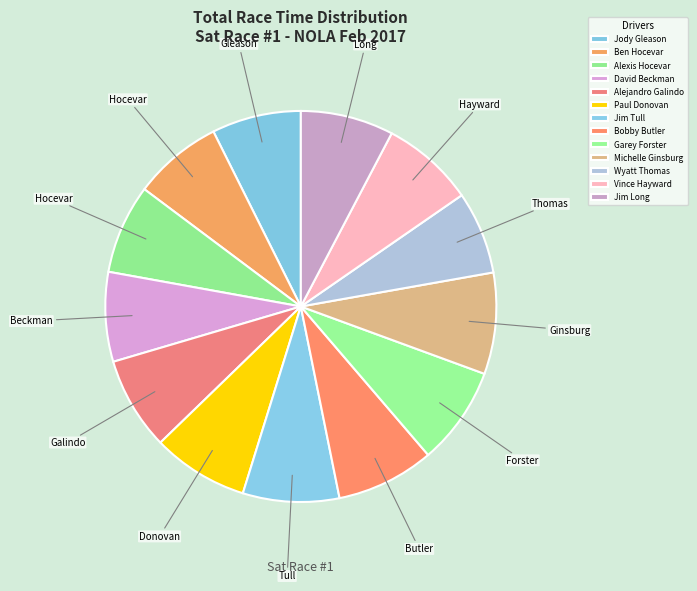

Is there a majority slice in this chart?

No